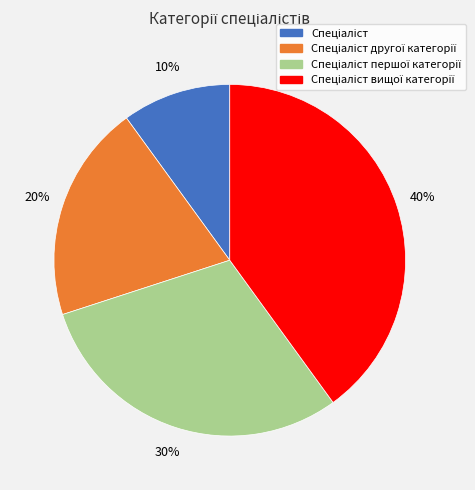

To the nearest percent, what is the difference between the largest and smallest slice percentages?

30%